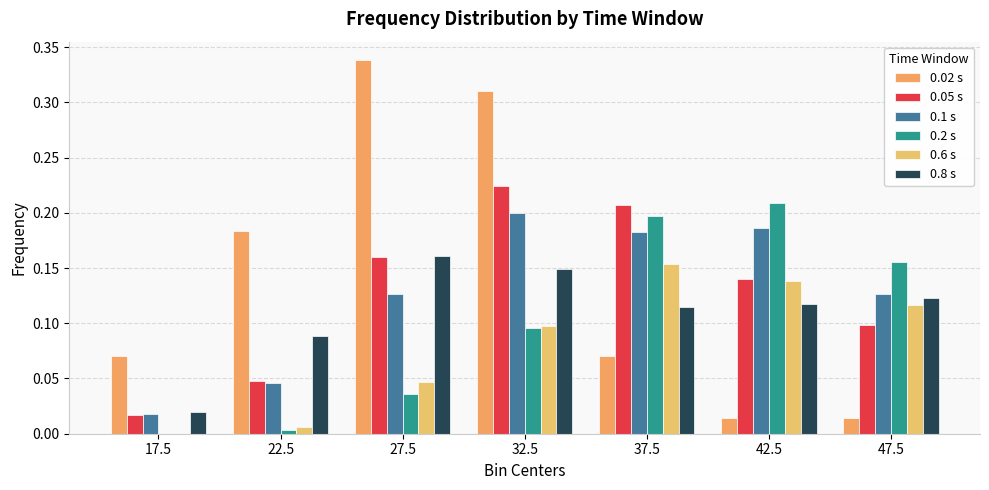

Does the chart contain stacked bars?

No